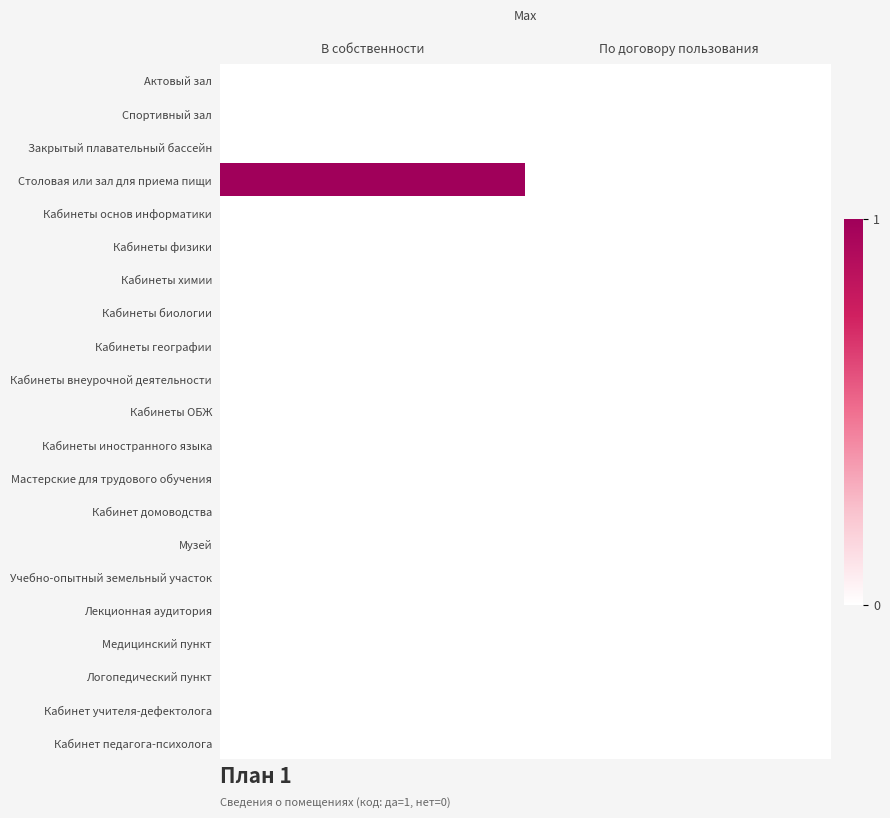

Which has a higher value, В собственности or По договору пользования?

В собственности